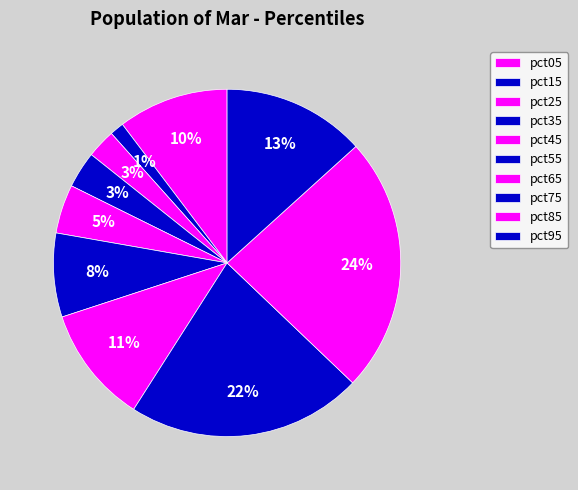

What percentage do pct65 and pct45 together represent?

15.5%